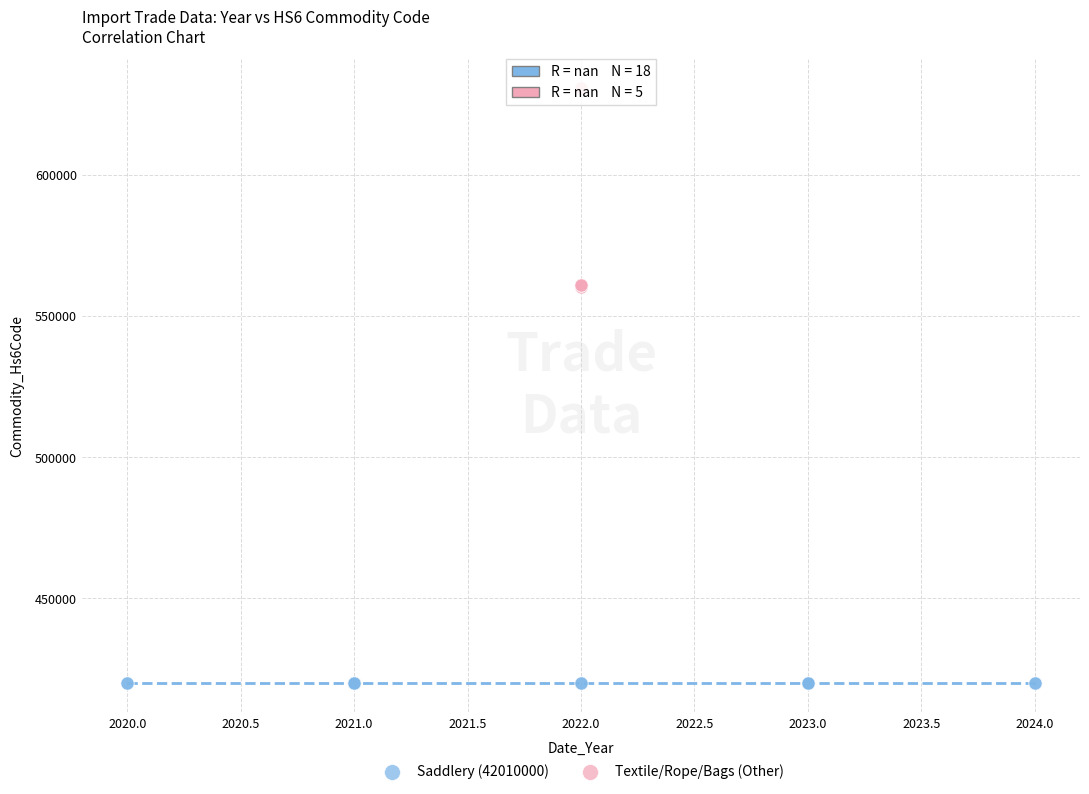

Which series reaches the minimum Y coordinate?

Saddlery (42010000)